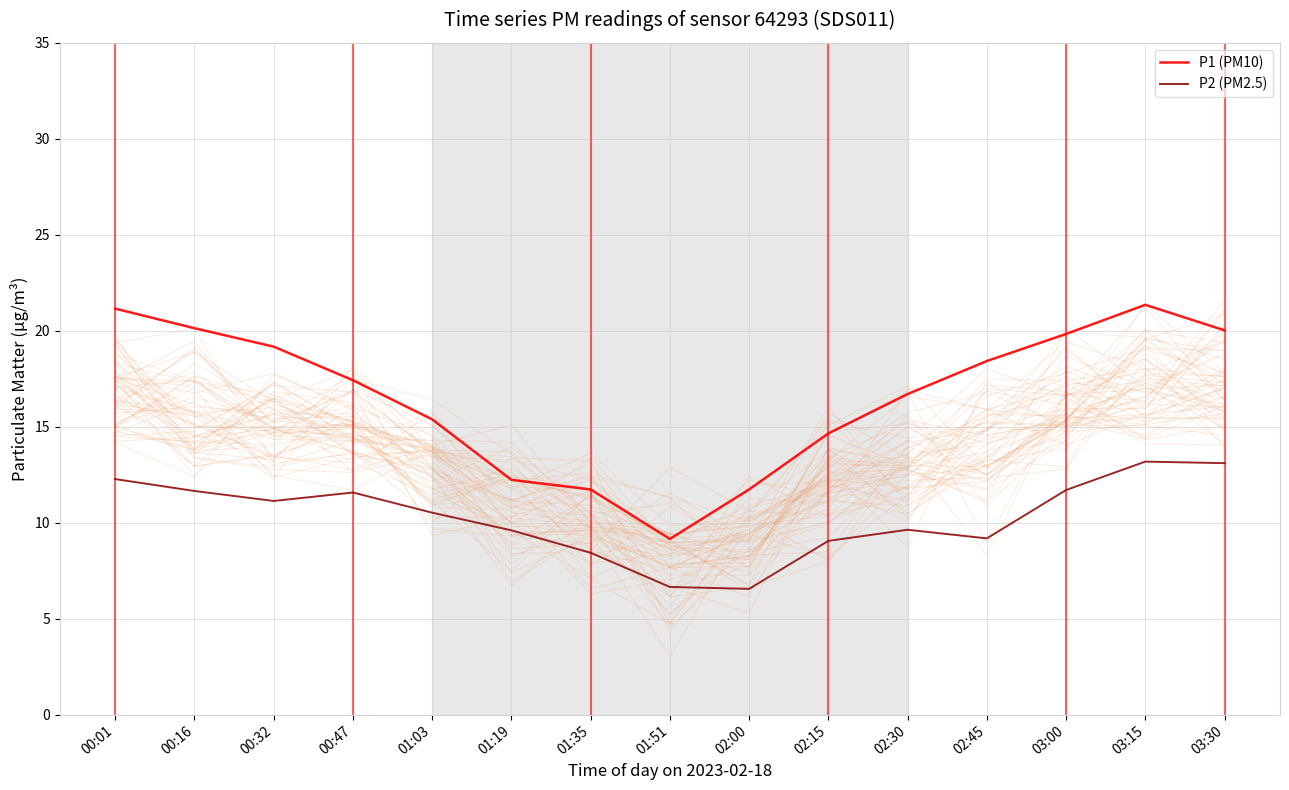

Which category has the highest value in the P2 (PM2.5) series?

03:15